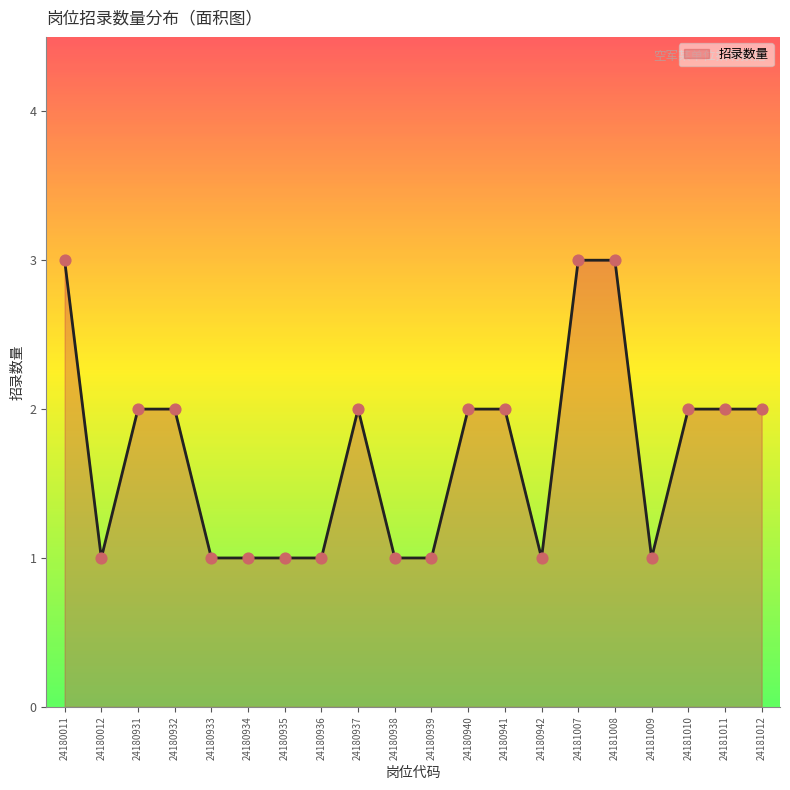

Which has a higher value, 24180938 or 24180932?

24180932